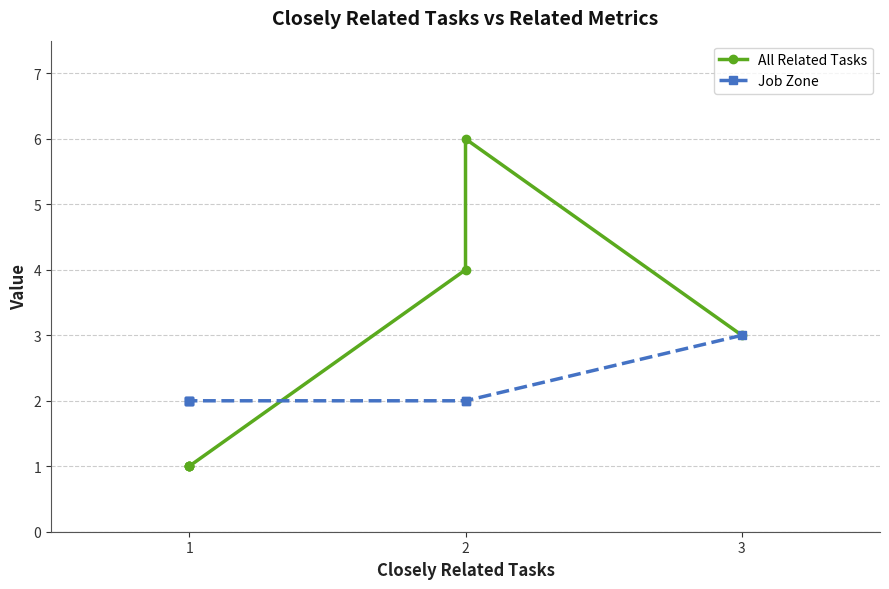

What is the difference between the maximum and minimum values in the All Related Tasks series?

5